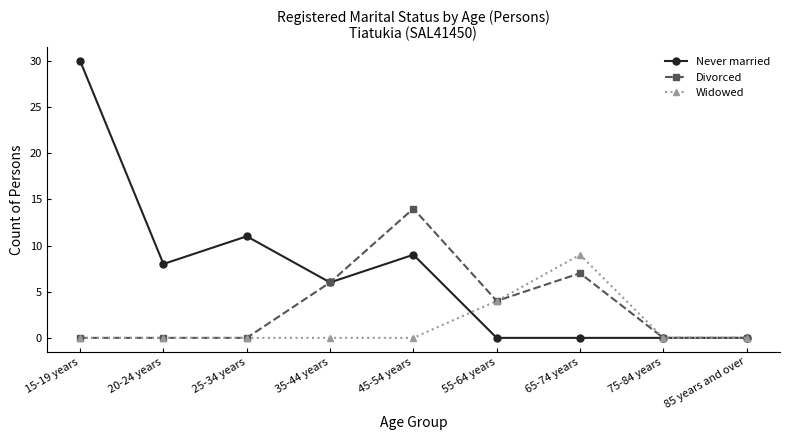

What are all the series names shown in the legend?

Never married, Divorced, Widowed